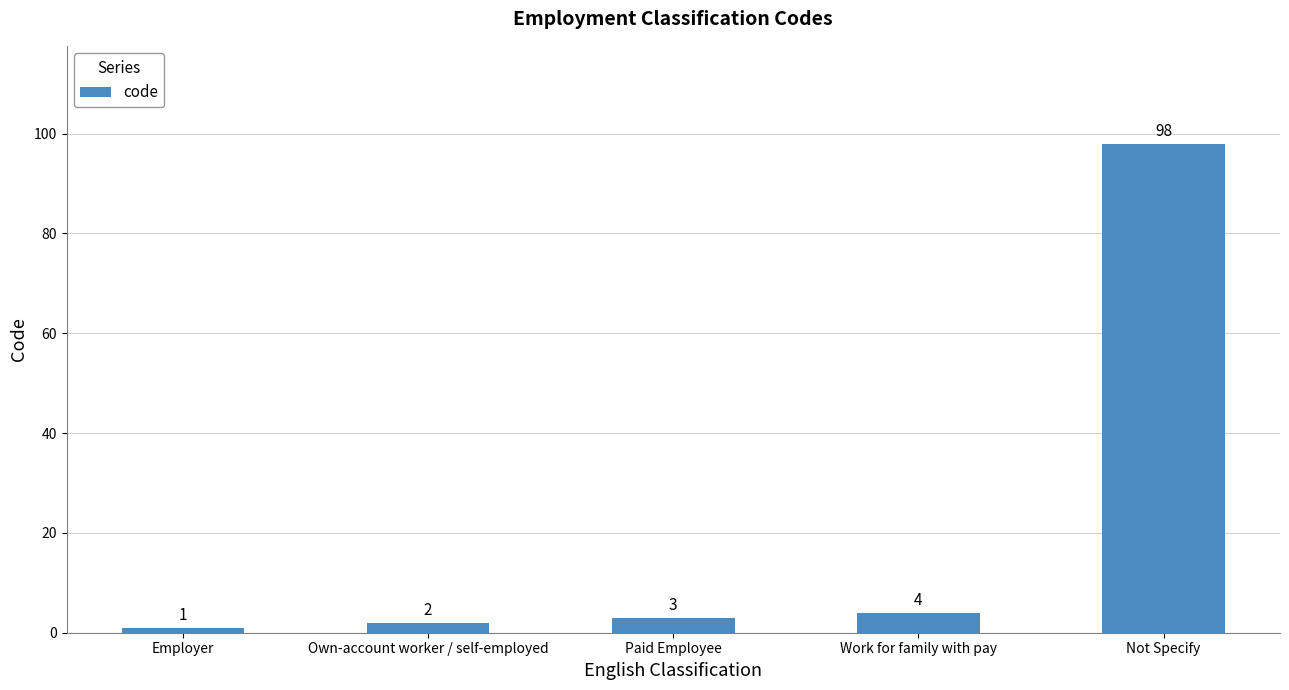

The chart shows a value of 3 at Paid Employee. True or false?

True